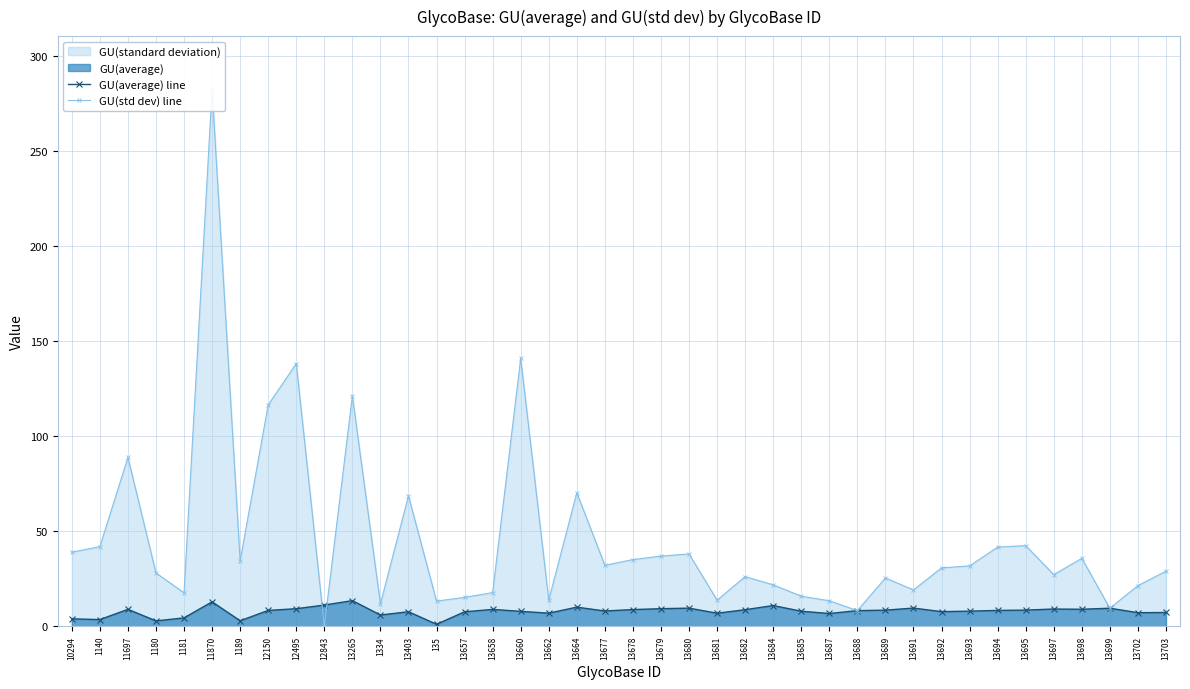

Reading right to left, list all the values displayed in this chart.

GU(average) line: 7.2	7.1	9.5	8.9	9.1	8.5	8.3	7.9	7.7	9.6	8.5	8.2	6.7	7.9	10.9	8.7	6.8	9.5	9.2	8.8	8.0	10.0	6.9	7.8	8.8	7.6	1.0	7.6	5.9	13.5	11.2	9.2	8.3	2.9	12.8	4.4	2.8	8.9	3.5	3.9
GU(std dev) line: 29.0	21.4	9.5	35.7	27.2	42.4	41.6	31.8	30.7	19.1	25.4	8.2	13.4	15.8	21.8	26.1	13.7	38.1	36.9	35.1	32.1	70.3	13.8	141.1	17.7	15.2	13.2	68.6	11.8	121.2	0.0	138.3	116.5	34.5	282.5	17.6	28.1	88.9	41.9	39.0